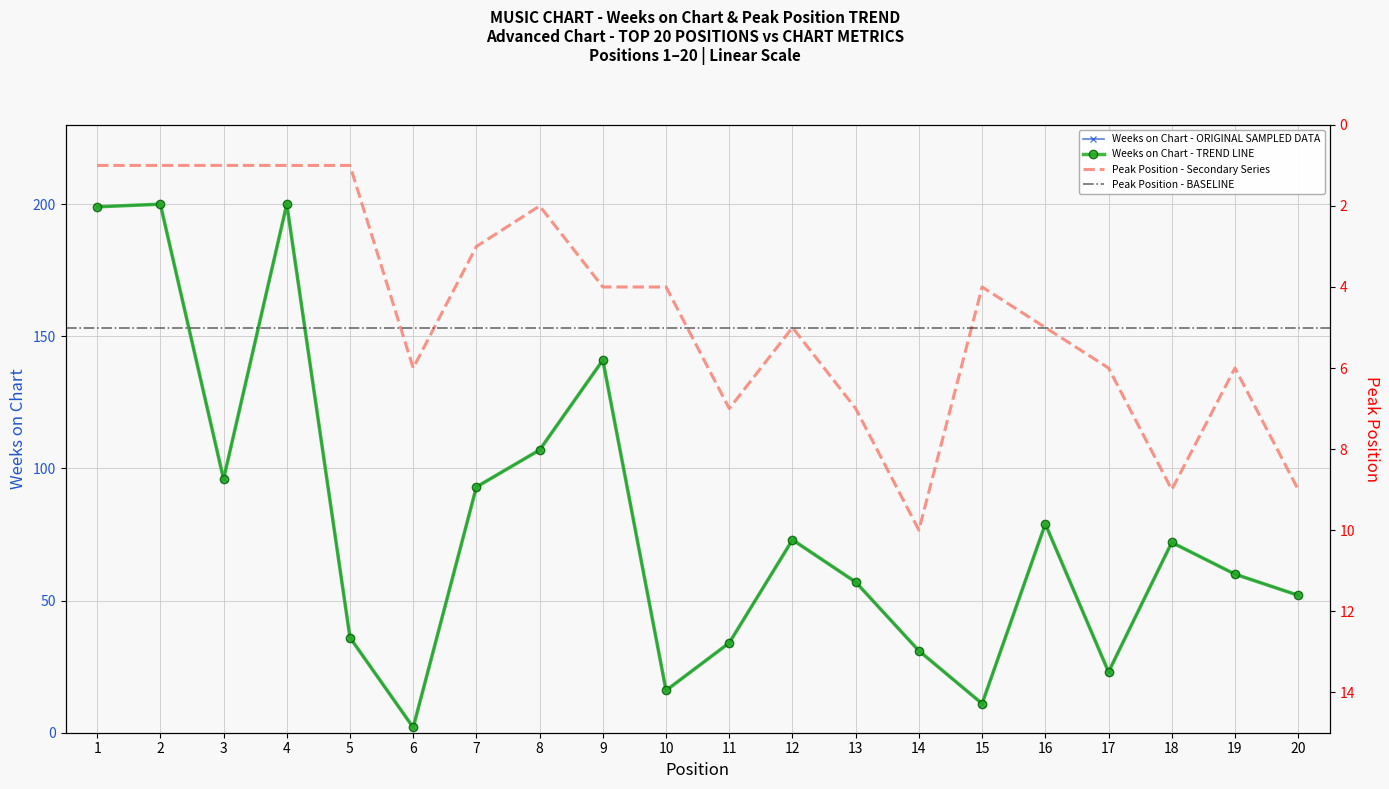

Reading right to left, transcribe all the data shown in this chart.

Weeks on Chart: 20=52	19=60	18=72	17=23	16=79	15=11	14=31	13=57	12=73	11=34	10=16	9=141	8=107	7=93	6=2	5=36	4=200	3=96	2=200	1=199
Peak Position: 20=9	19=6	18=9	17=6	16=5	15=4	14=10	13=7	12=5	11=7	10=4	9=4	8=2	7=3	6=6	5=1	4=1	3=1	2=1	1=1